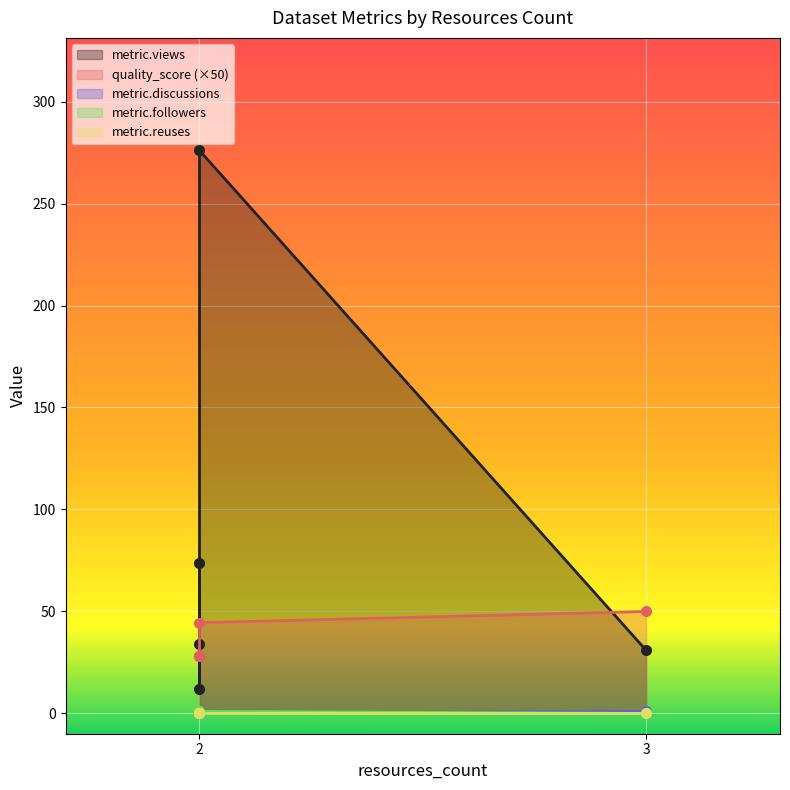

How many lines are shown in the chart?

5